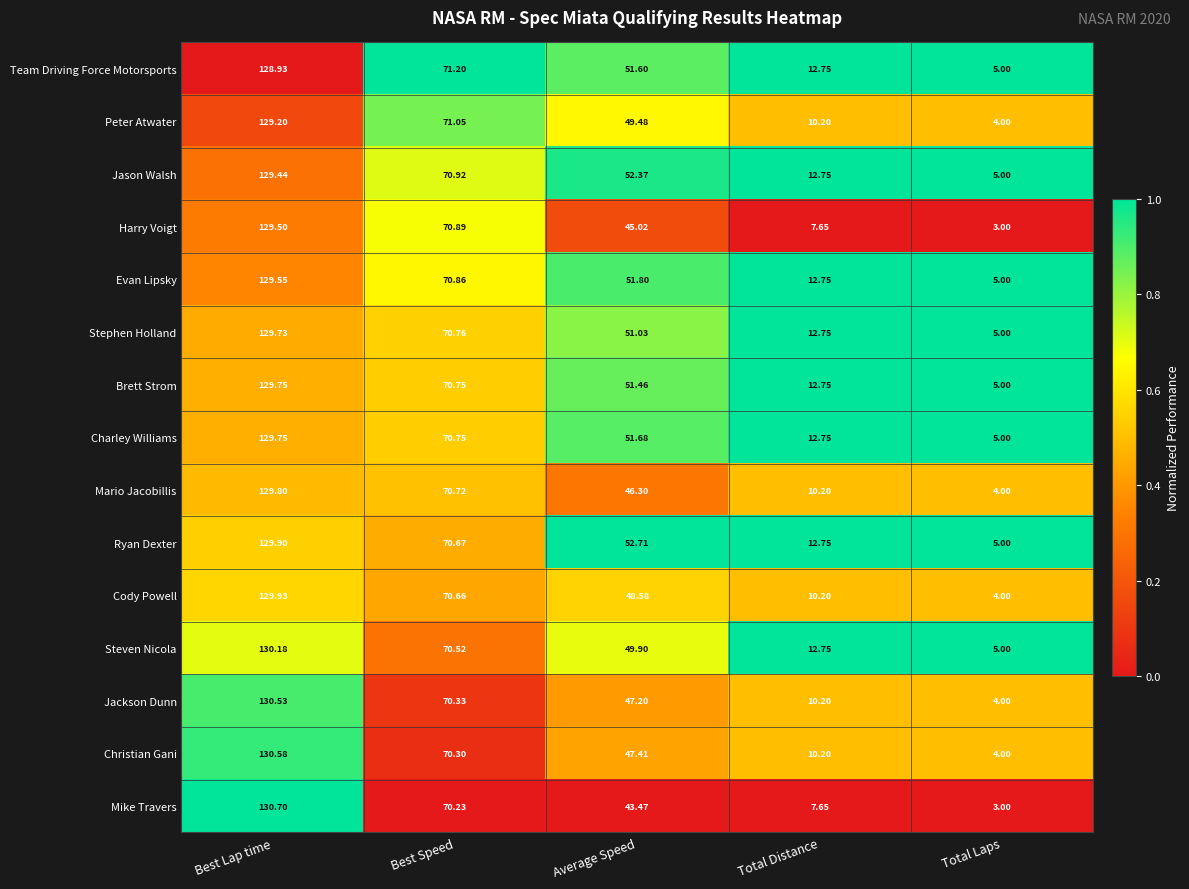

Which series has the largest total across all categories?

Ryan Dexter